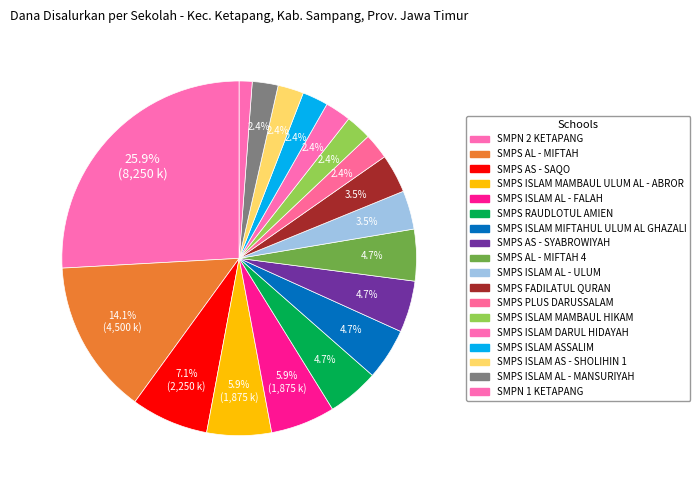

How many slices are in this pie chart?

18